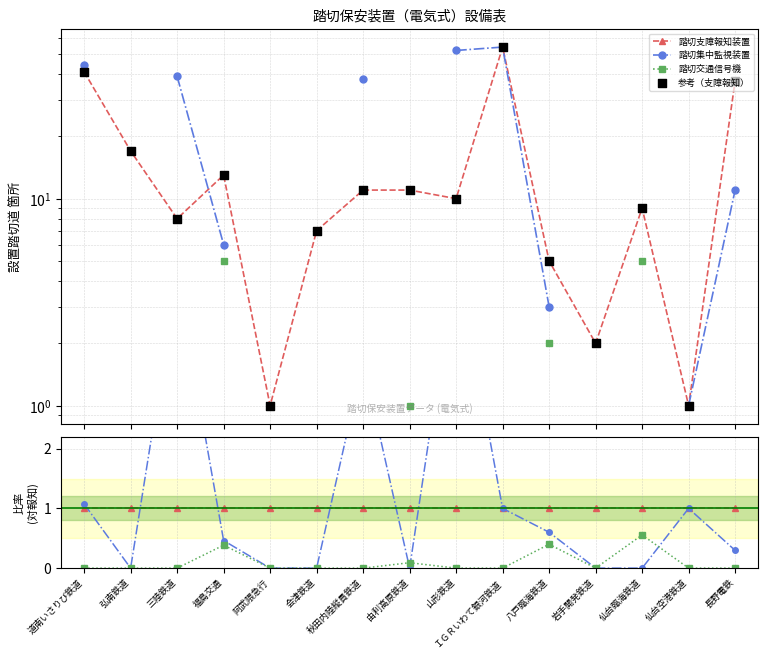

Which series has the largest Y range (max minus min)?

参考（支障報知）